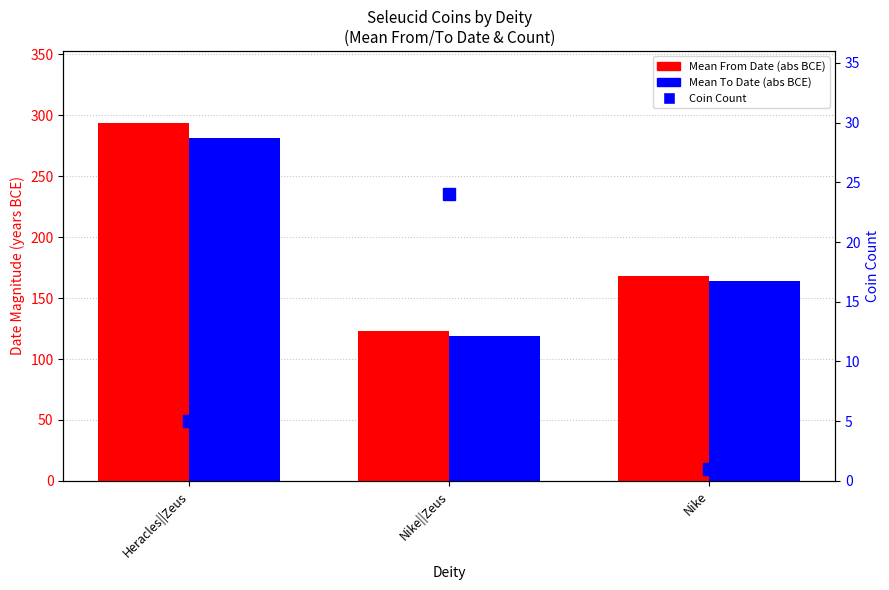

What is the label of the 1st bar from the right?

Nike